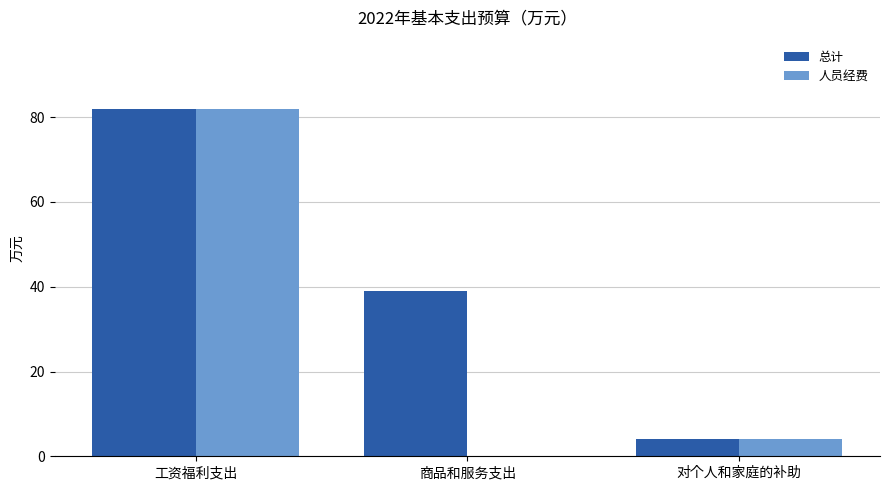

Between 商品和服务支出 and 对个人和家庭的补助, which series saw the biggest shift?

总计